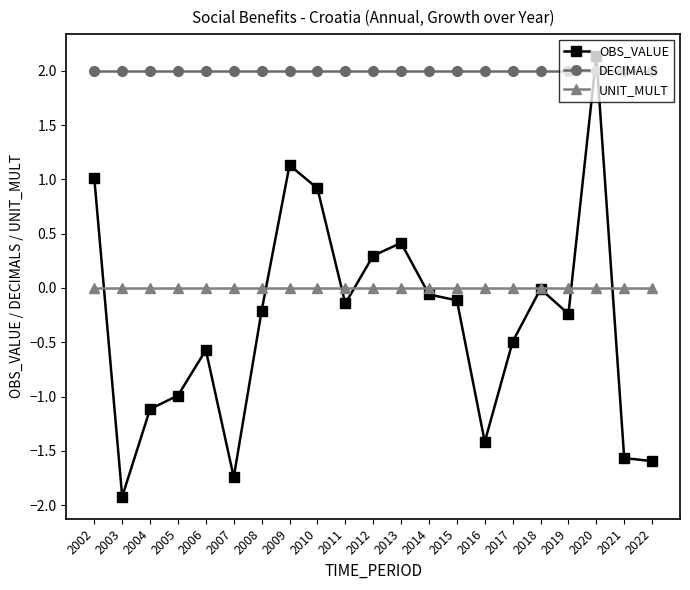

Is it true that DECIMALS equals 2.0 at 2010?

True